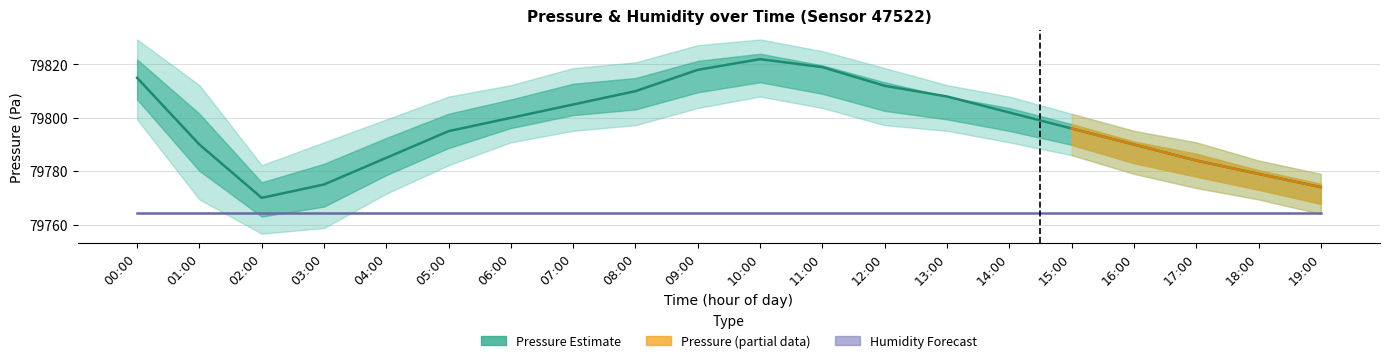

True or false: pressure_lo has more than 1 points higher than both neighbors.

False